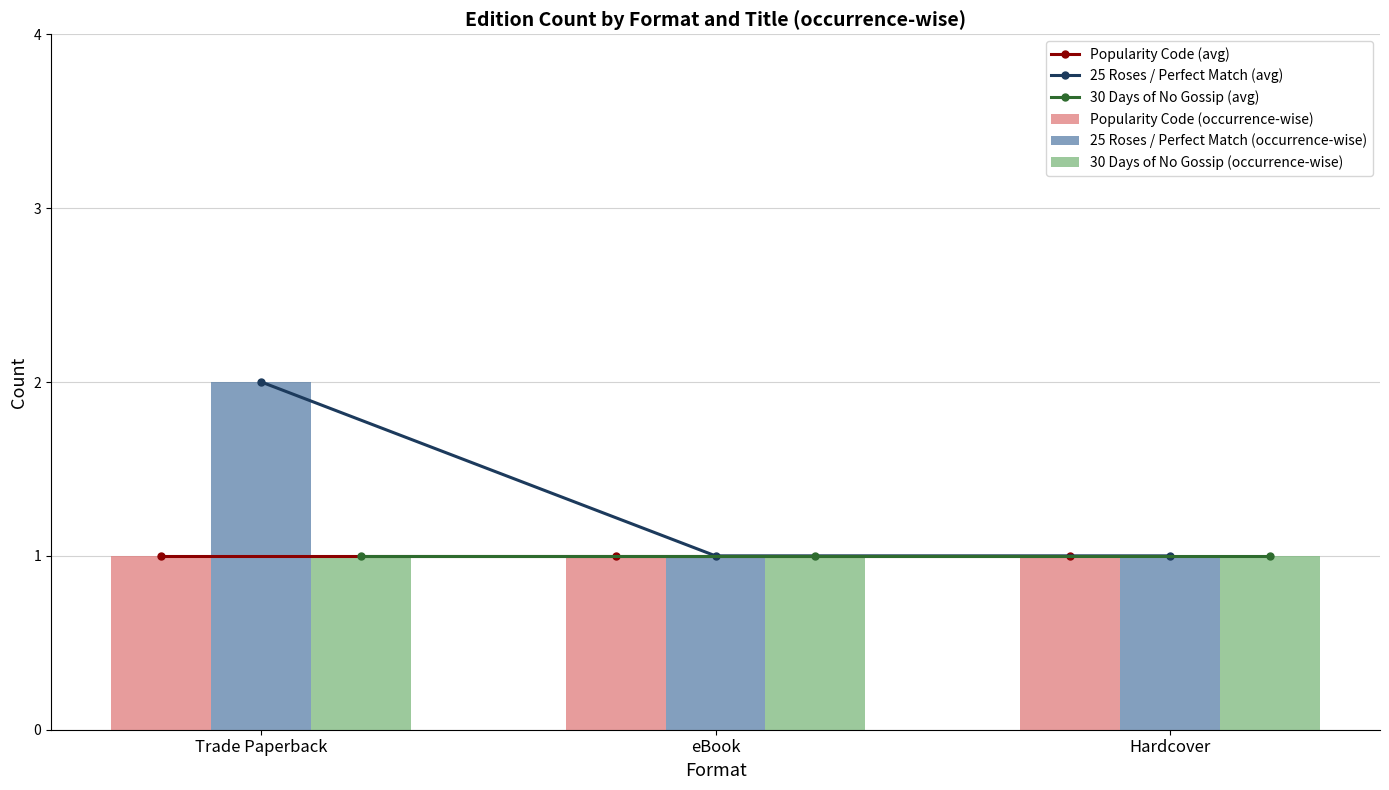

Which series has the largest range (max minus min)?

25 Roses / Perfect Match (avg)